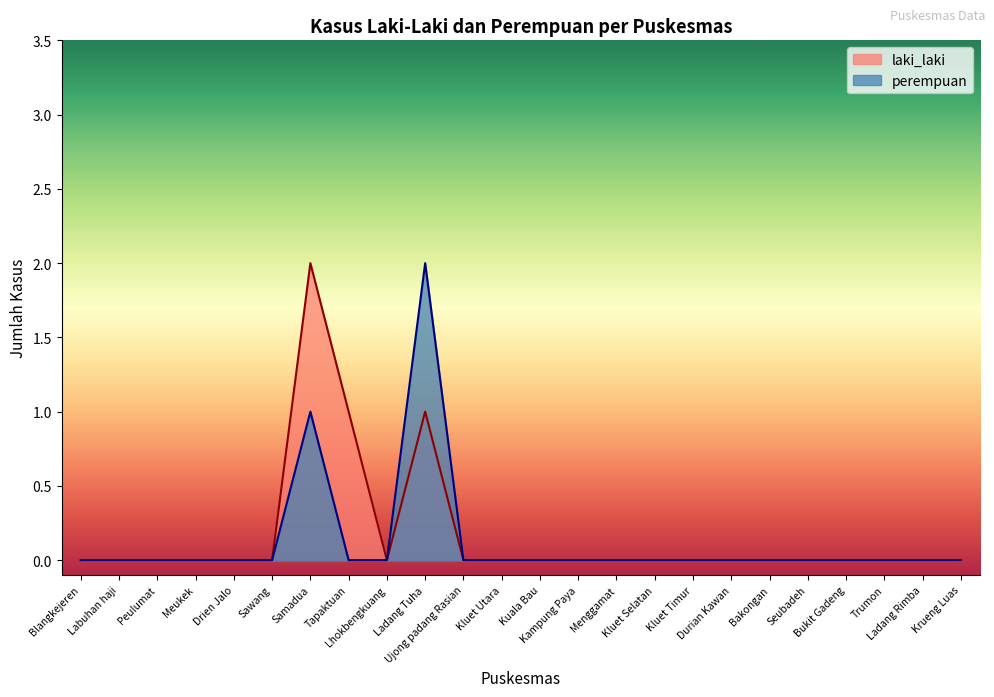

Count the perempuan values in the range 0 to 1.

23